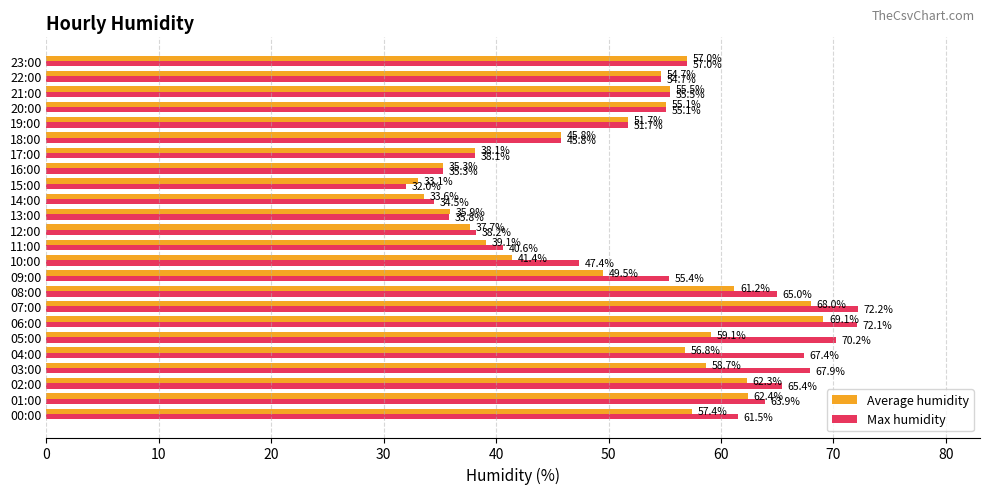

Where is Max humidity nearest to the value 52?

19:00